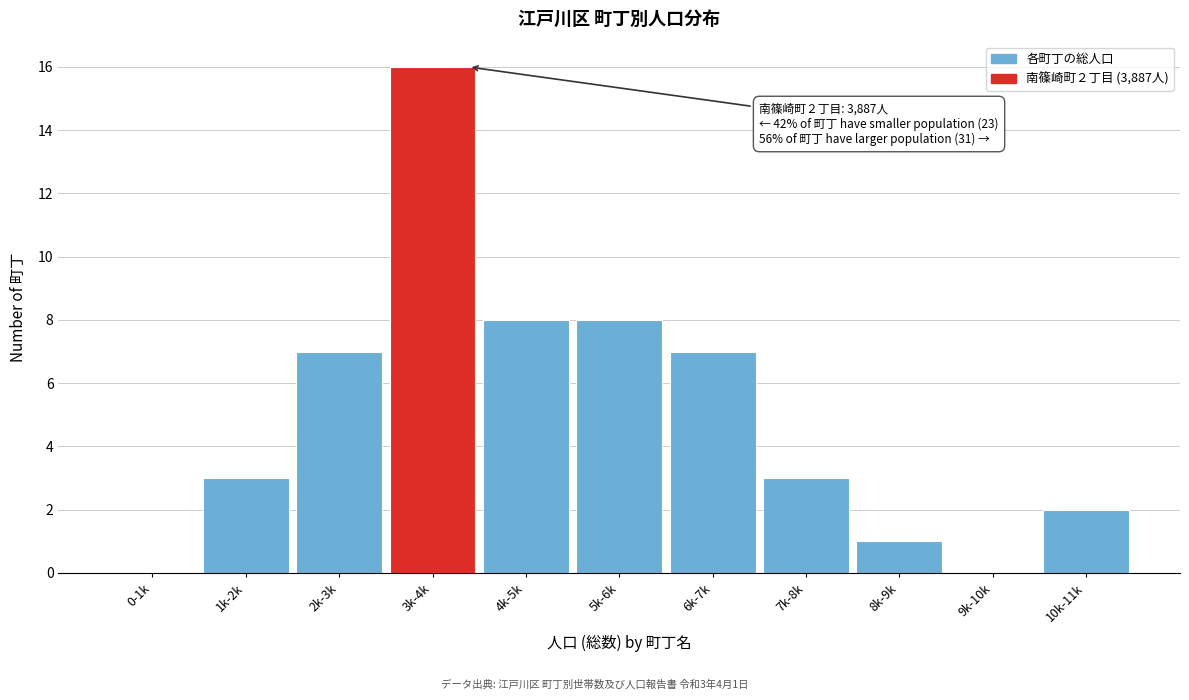

Reading left to right, what are all the values shown in this chart?

0-1k=0	1k-2k=3	2k-3k=7	3k-4k=16	4k-5k=8	5k-6k=8	6k-7k=7	7k-8k=3	8k-9k=1	9k-10k=0	10k-11k=2